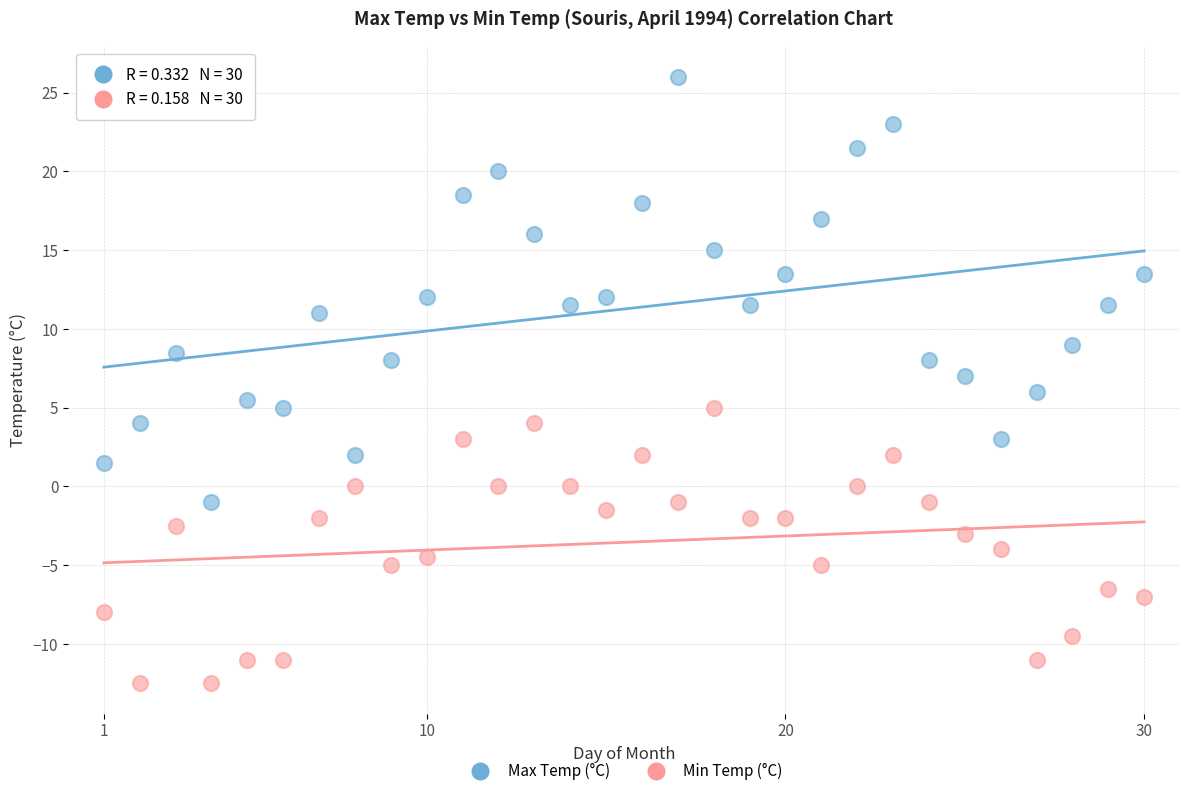

Which series contains the lowest Y value?

Min Temp (°C)